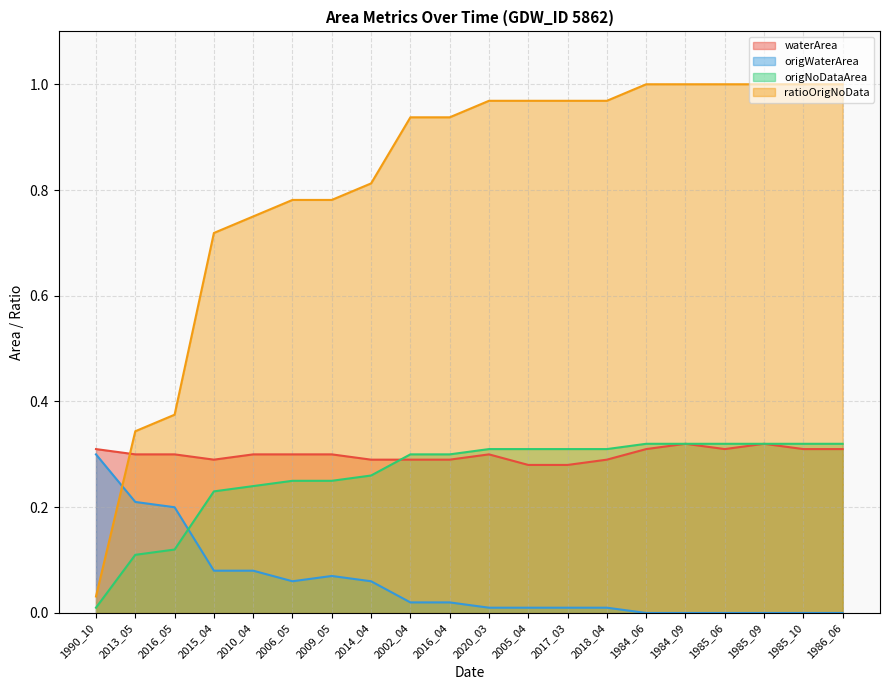

True or false: ratioOrigNoData and origNoDataArea cross at least once.

False